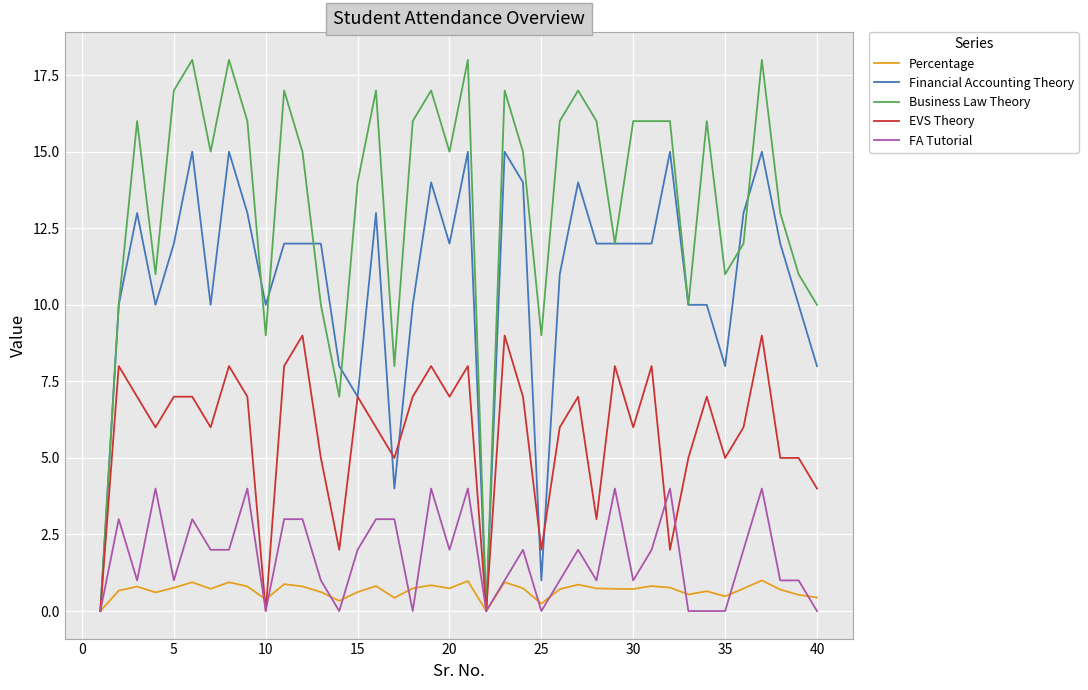

What is the sum of all Financial Accounting Theory values?

431.0